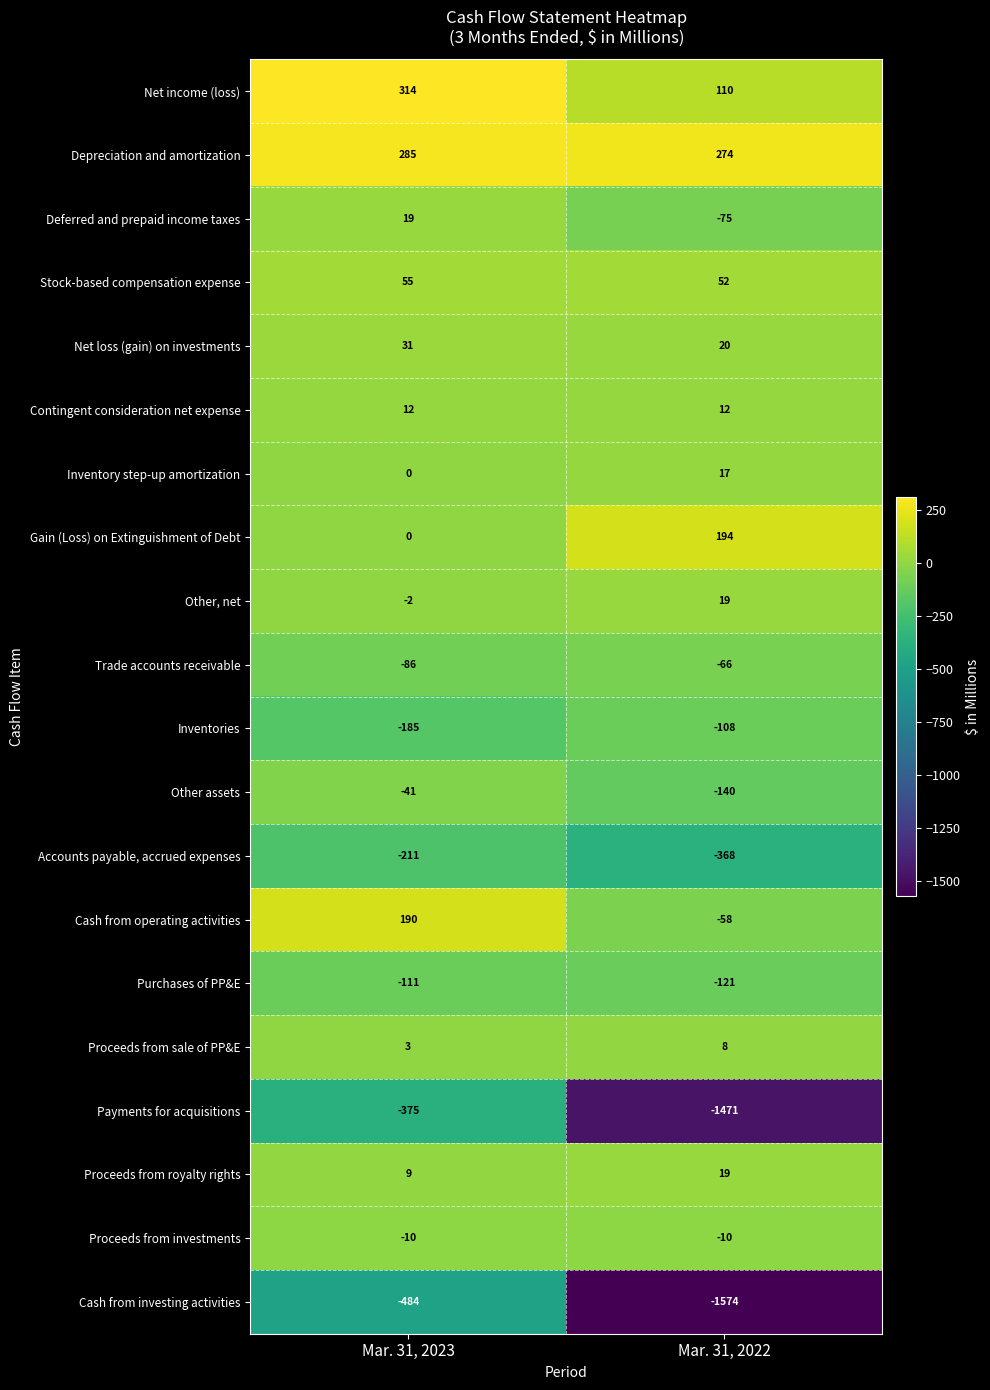

What is the sum of all Purchases of PP&E values?

-232